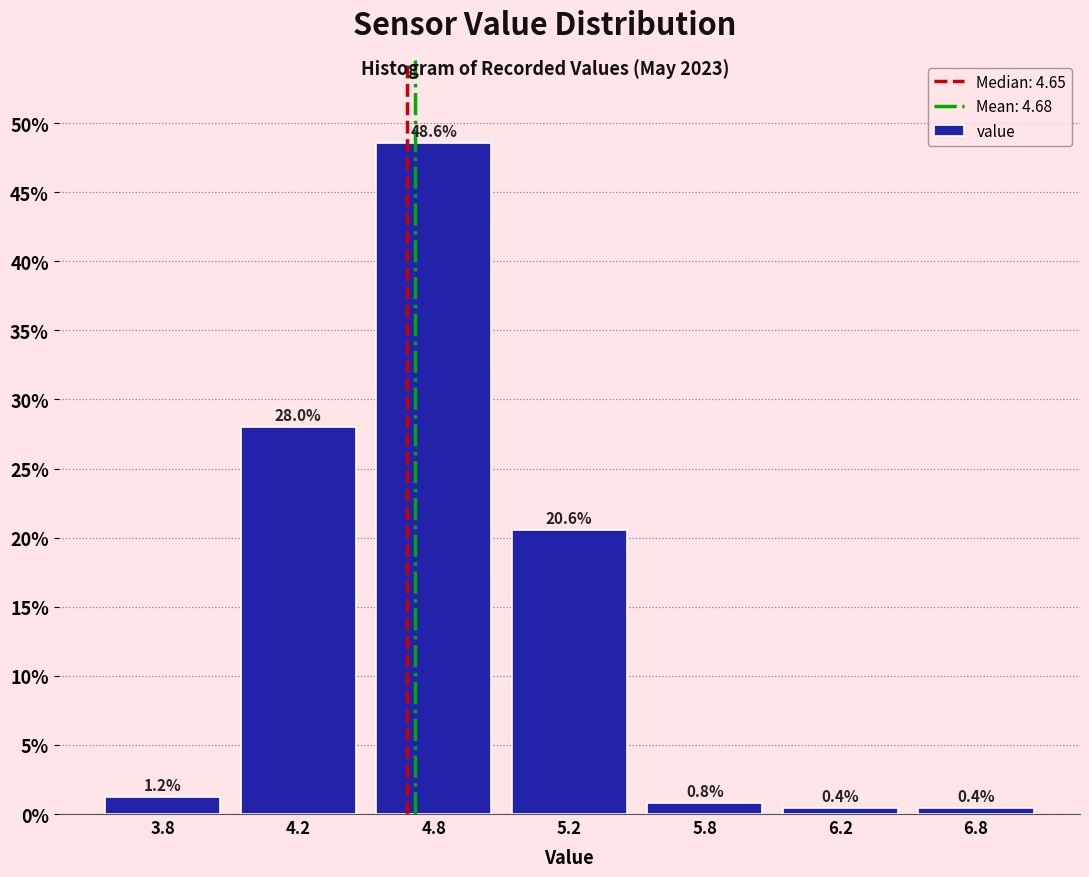

Reading left to right, what are all the values shown in this chart?

3.8=1.2	4.2=28.0	4.8=48.6	5.2=20.6	5.8=0.8	6.2=0.4	6.8=0.4